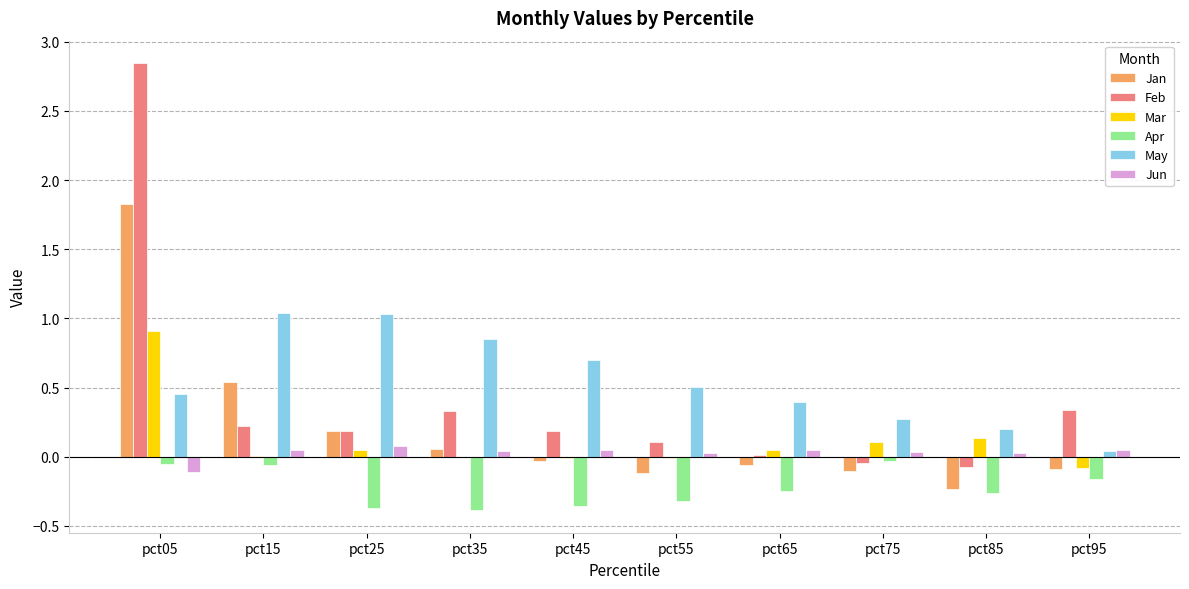

True or false: Feb has a value of 0.2 at pct15.

True